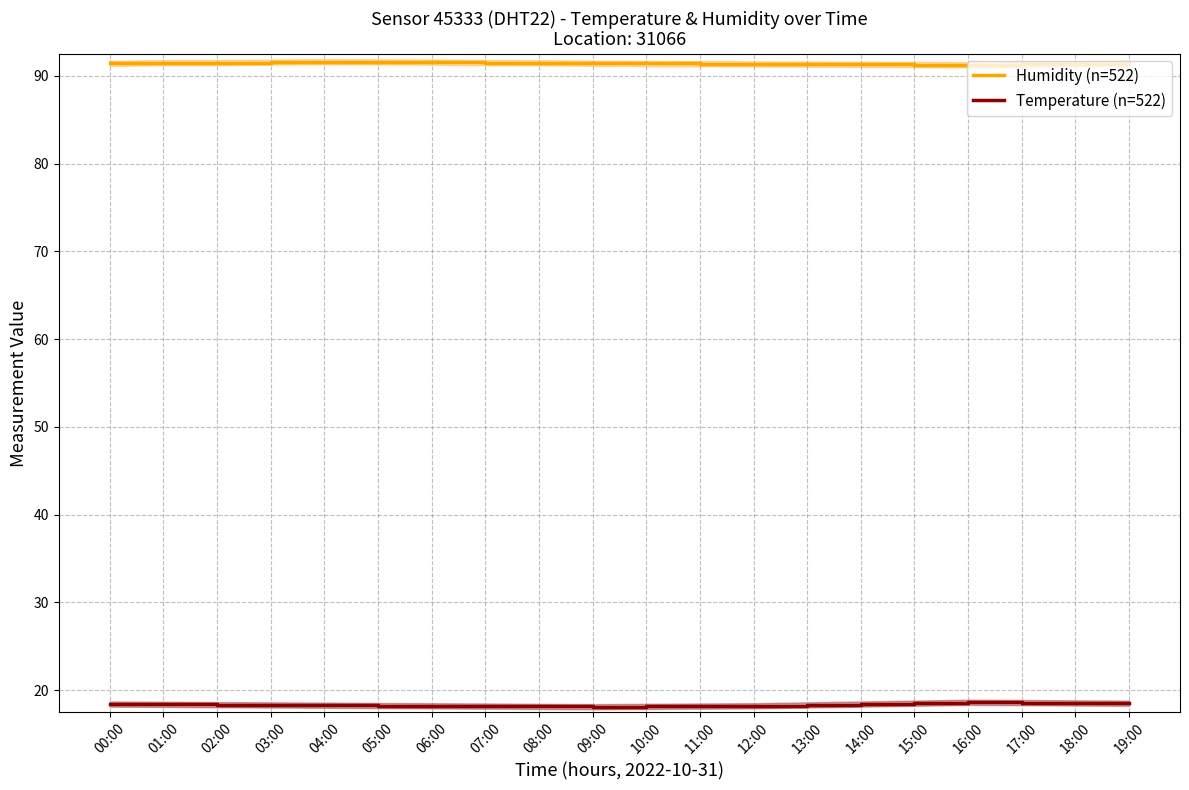

Is the value of Humidity (n=522) at 19:00 greater than the value of Temperature (n=522) at 18:00?

Yes